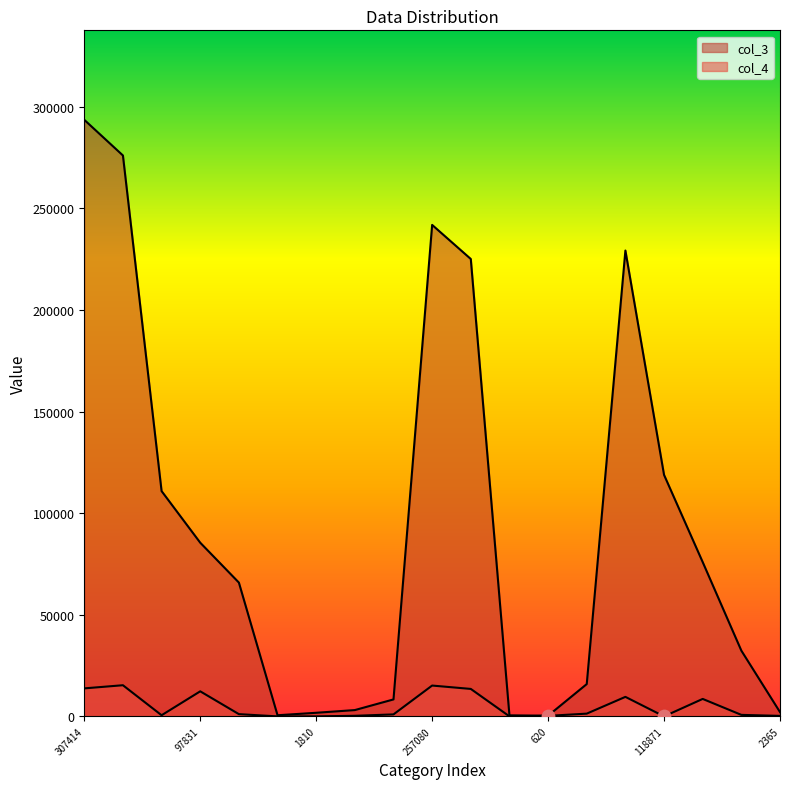

At which category is the sum across all series the highest?

307414